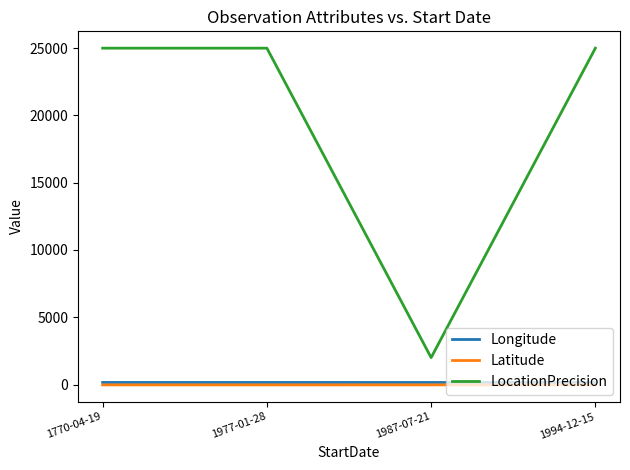

Where is the first local minimum for LocationPrecision?

1987-07-21